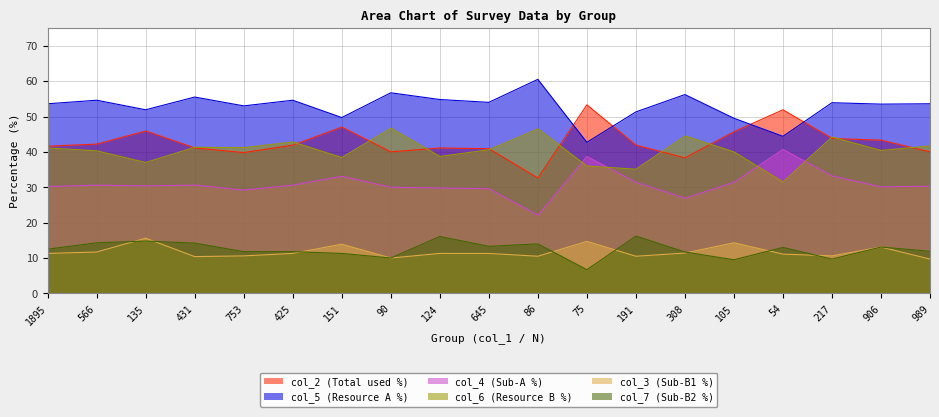

List the labels in order of col_5 value, smallest first.

75, 54, 105, 151, 191, 135, 753, 906, 1895, 989, 217, 645, 566, 425, 124, 431, 308, 90, 86